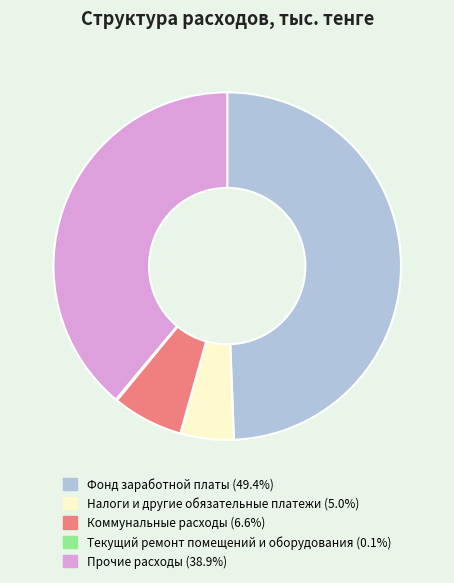

Approximately how many times larger is the value at Коммунальные расходы compared to Налоги и другие обязательные платежи?

1.3